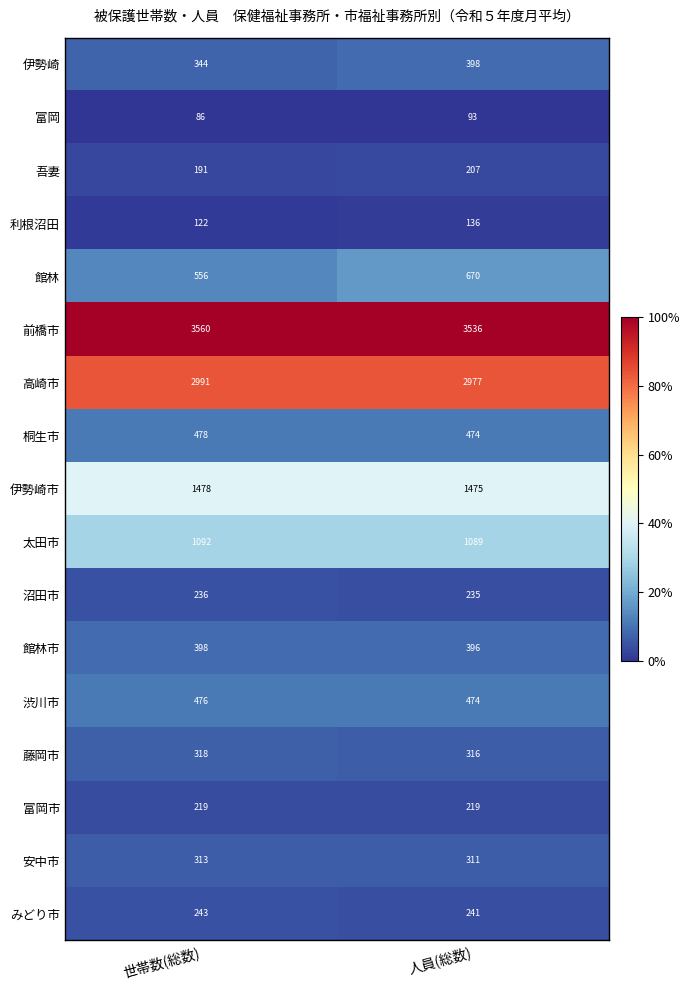

What is the difference between the highest and lowest values at 世帯数(総数)?

3474